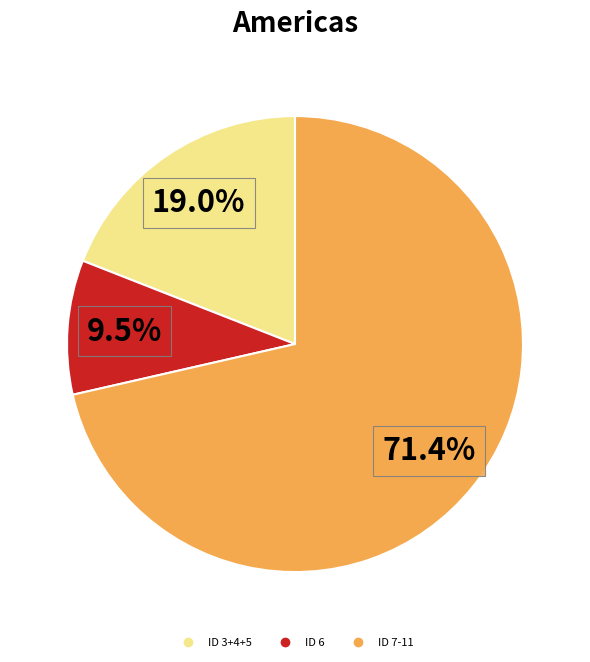

Does any single category account for the majority?

Yes